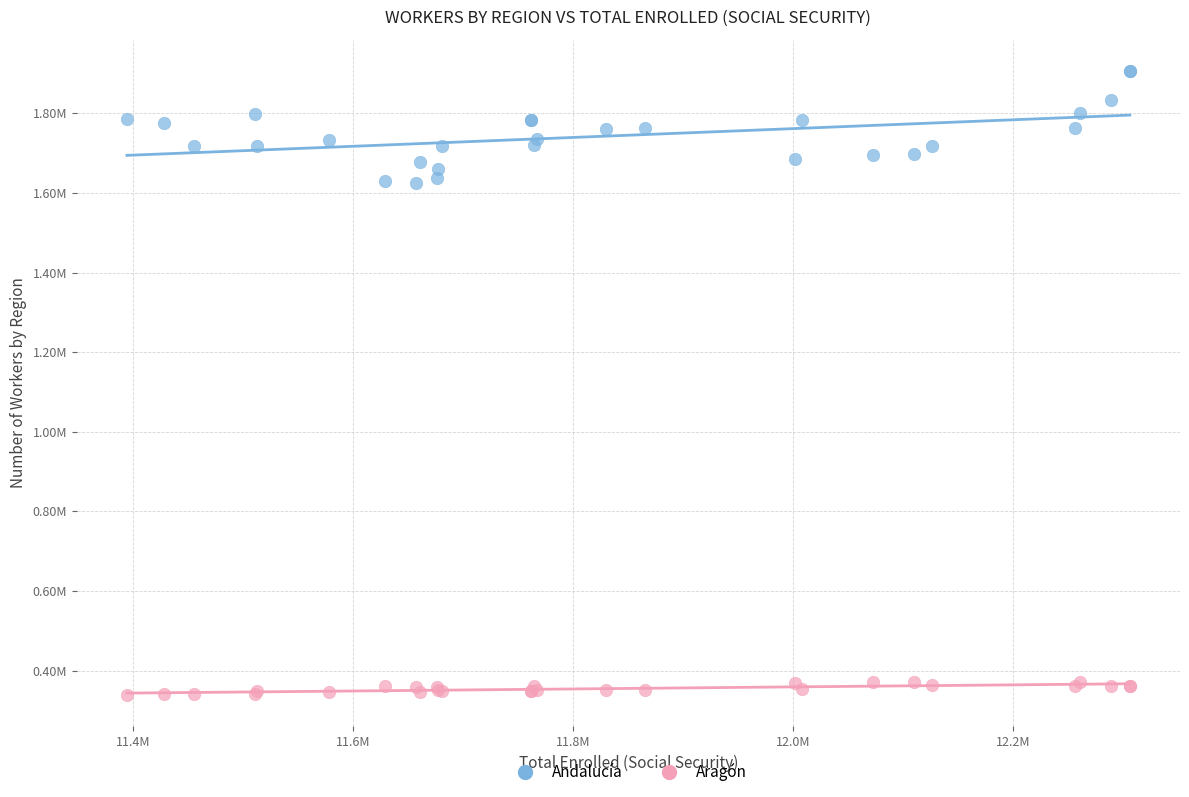

Which series reaches the maximum Y coordinate?

Andalucía